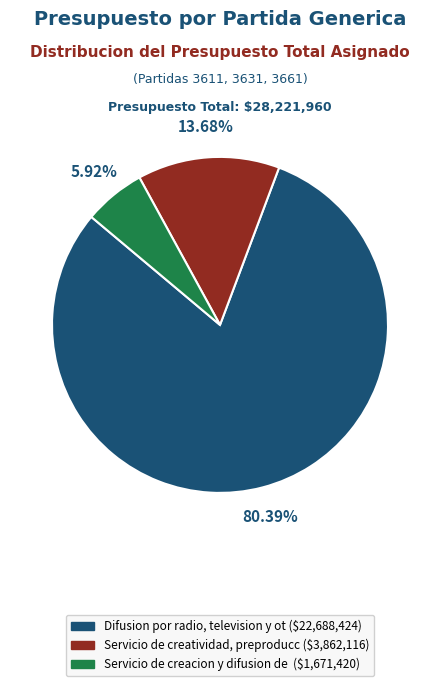

Rank the categories by value from lowest to highest.

Servicio de creacion y difusion de ($1,671,420), Servicio de creatividad, preproducc ($3,862,116), Difusion por radio, television y ot ($22,688,424)